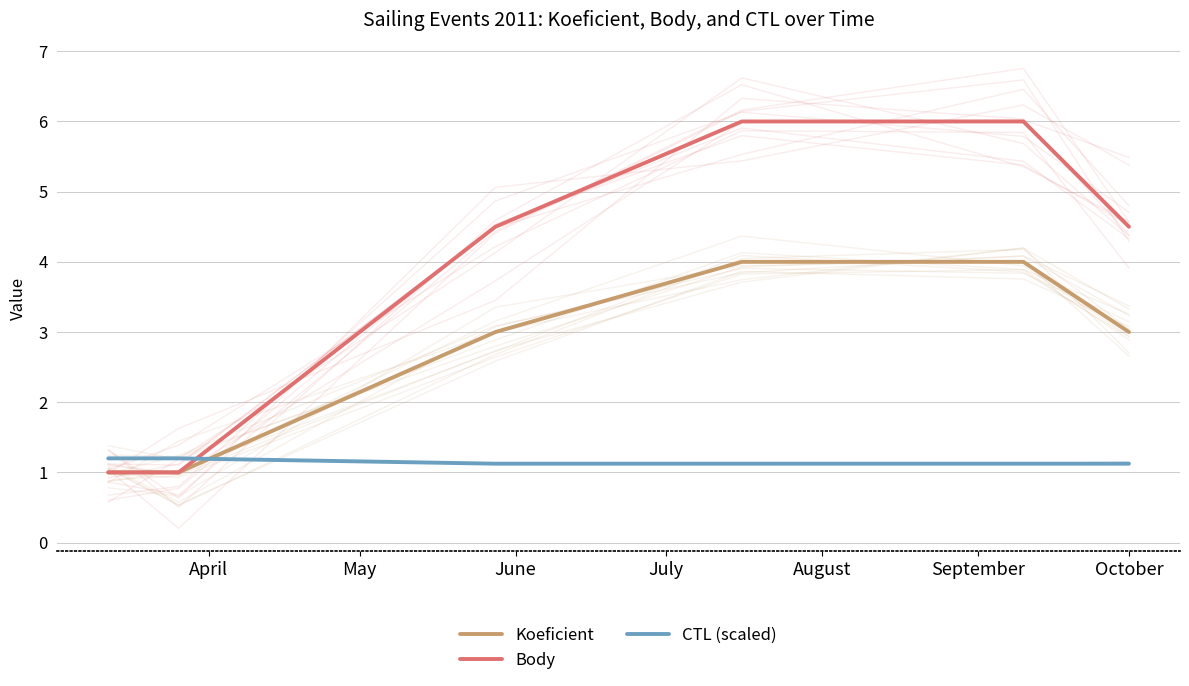

Where is Koeficient nearest to the value 2?

April